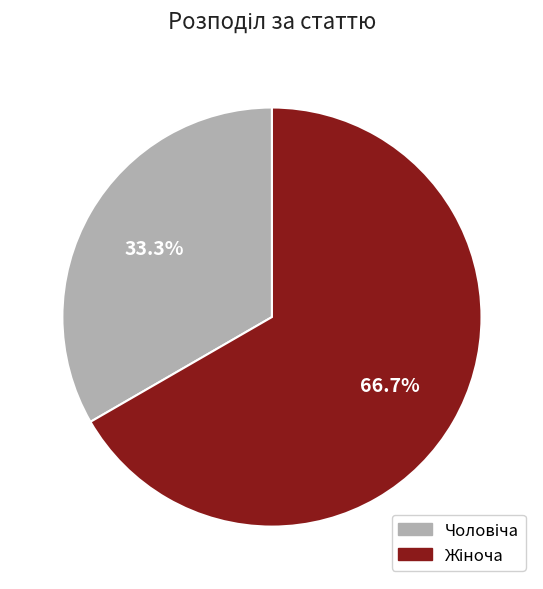

Is there any slice that represents more than half of the pie?

Yes